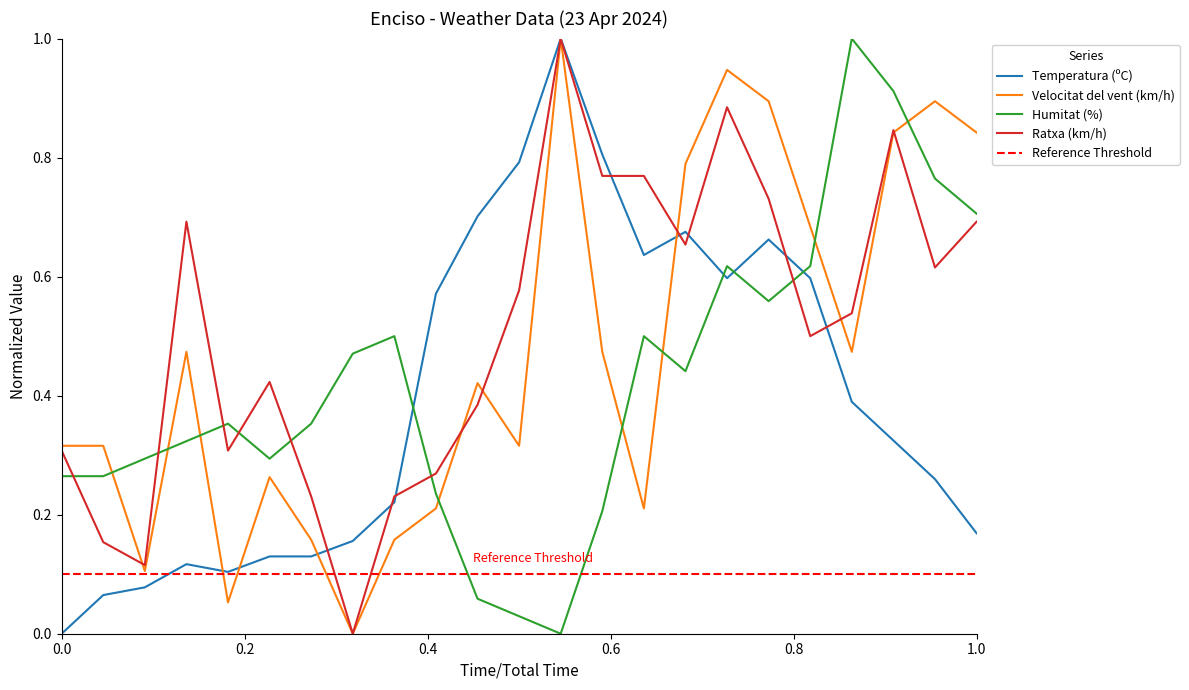

The value of Velocitat del vent (km/h) at 12:00 is 0.5. True or false?

False